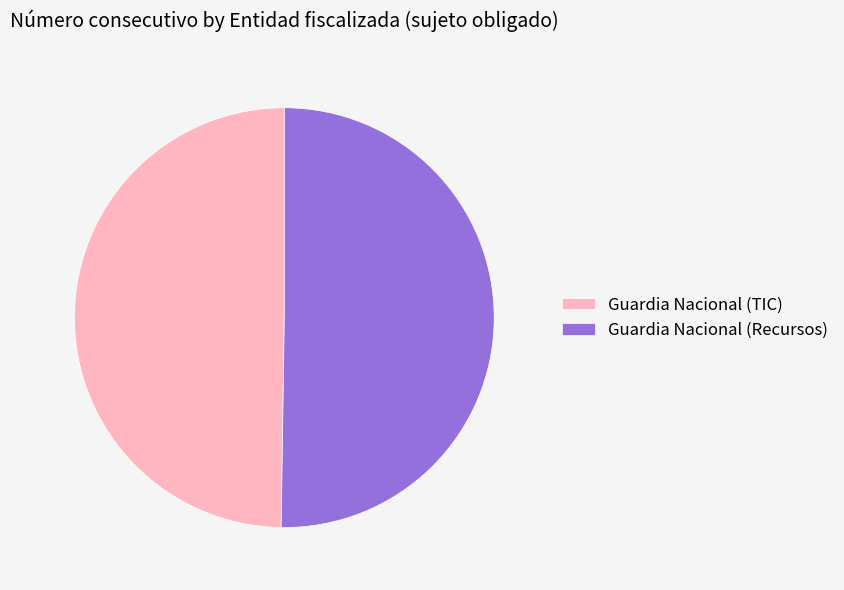

What is the ratio of the value at Guardia Nacional (Recursos) to the value at Guardia Nacional (TIC)?

1.0